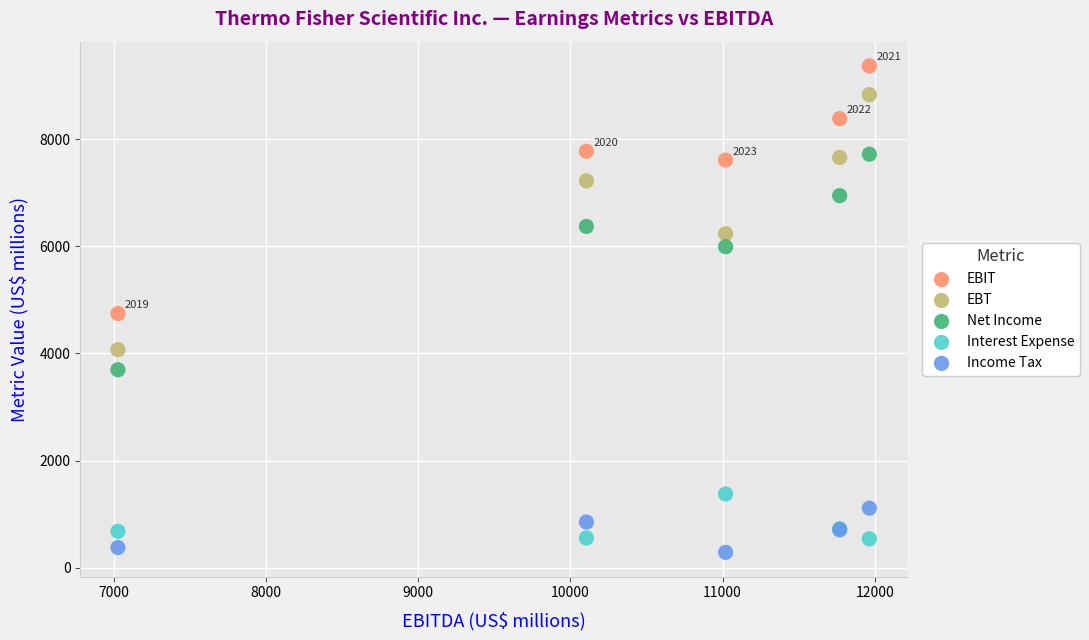

Which series contains the highest Y value?

EBIT